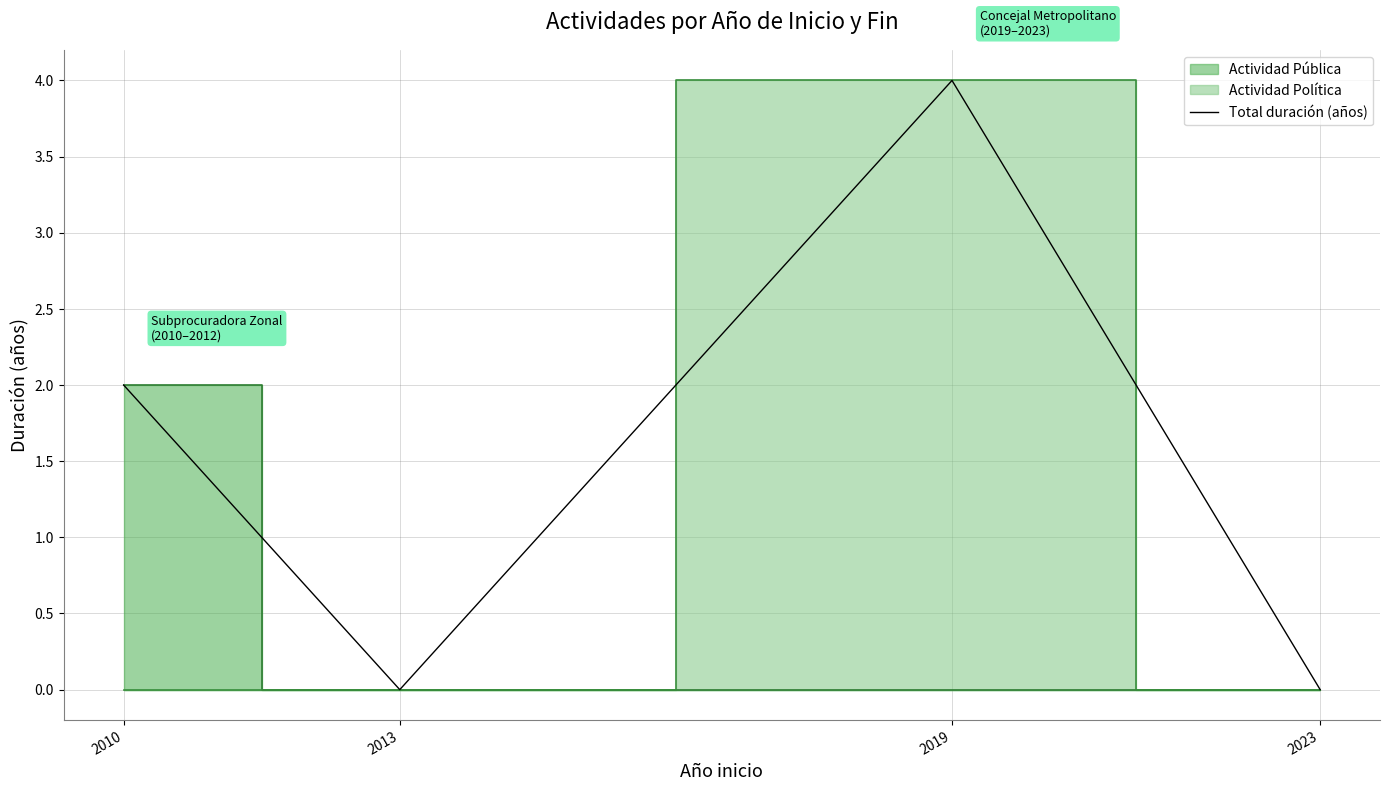

The value at 2023 is 0. True or false?

True